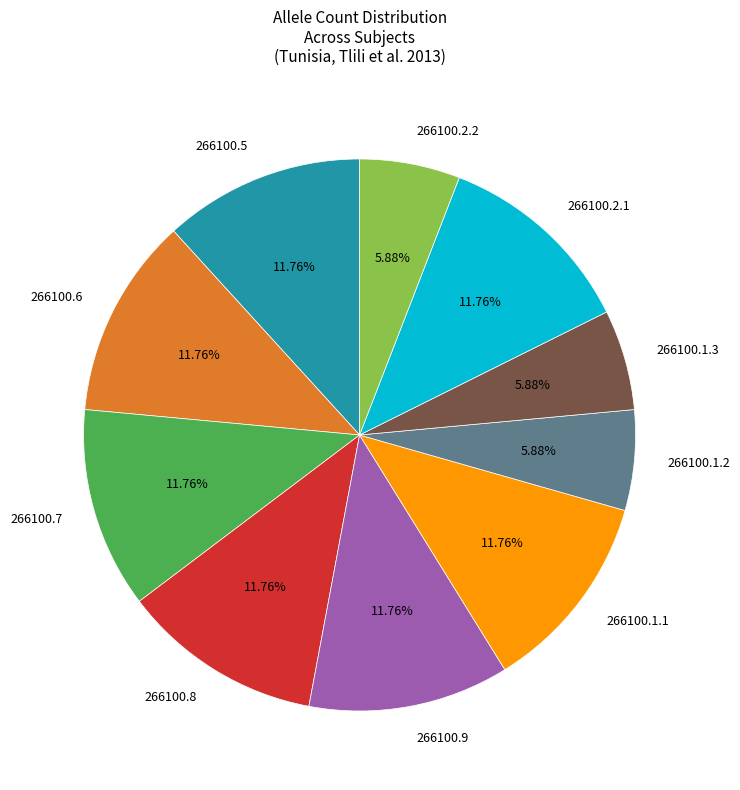

The 266100.2.2 slice represents 20% of the pie. True or false?

False